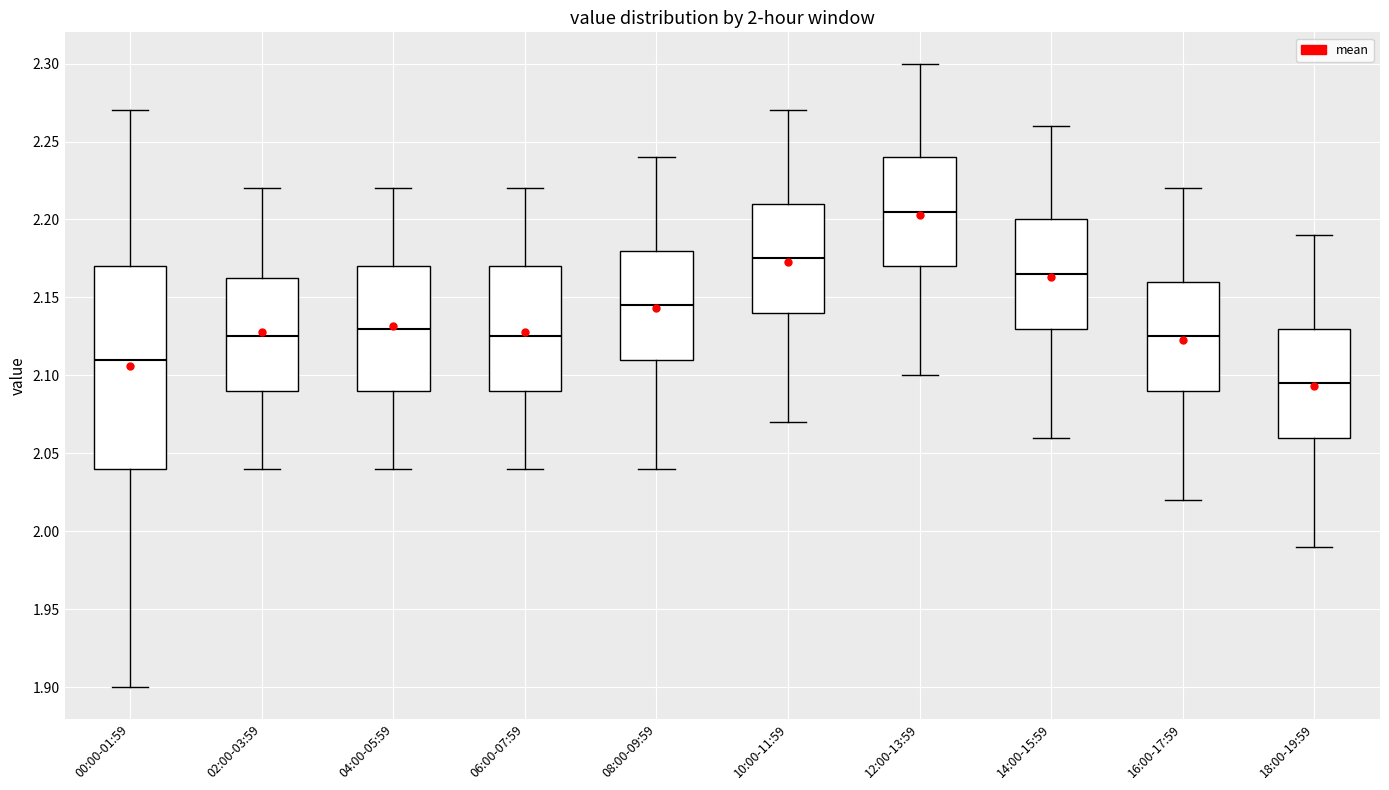

Reading left to right, read every box against the y-axis: the position of its median line, the range the box covers, and the ends of its whiskers. The values are not printed on the chart, so give them approximately, as read against the axis.

00:00-01:59: median 2.110, box 2.040 to 2.170, whiskers 1.900 to 2.270
02:00-03:59: median 2.125, box 2.090 to 2.165, whiskers 2.040 to 2.220
04:00-05:59: median 2.130, box 2.090 to 2.170, whiskers 2.040 to 2.220
06:00-07:59: median 2.125, box 2.090 to 2.170, whiskers 2.040 to 2.220
08:00-09:59: median 2.145, box 2.110 to 2.180, whiskers 2.040 to 2.240
10:00-11:59: median 2.175, box 2.140 to 2.210, whiskers 2.070 to 2.270
12:00-13:59: median 2.205, box 2.170 to 2.240, whiskers 2.100 to 2.300
14:00-15:59: median 2.165, box 2.130 to 2.200, whiskers 2.060 to 2.260
16:00-17:59: median 2.125, box 2.090 to 2.160, whiskers 2.020 to 2.220
18:00-19:59: median 2.095, box 2.060 to 2.130, whiskers 1.990 to 2.190